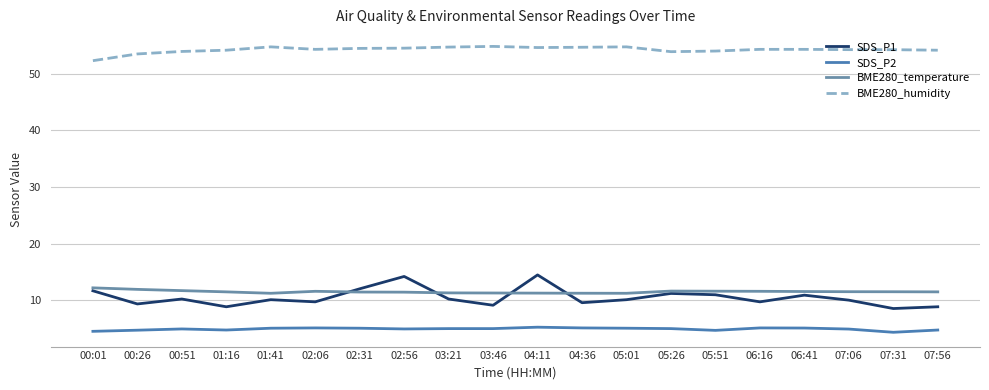

At how many categories does at least one series exceed 20?

20